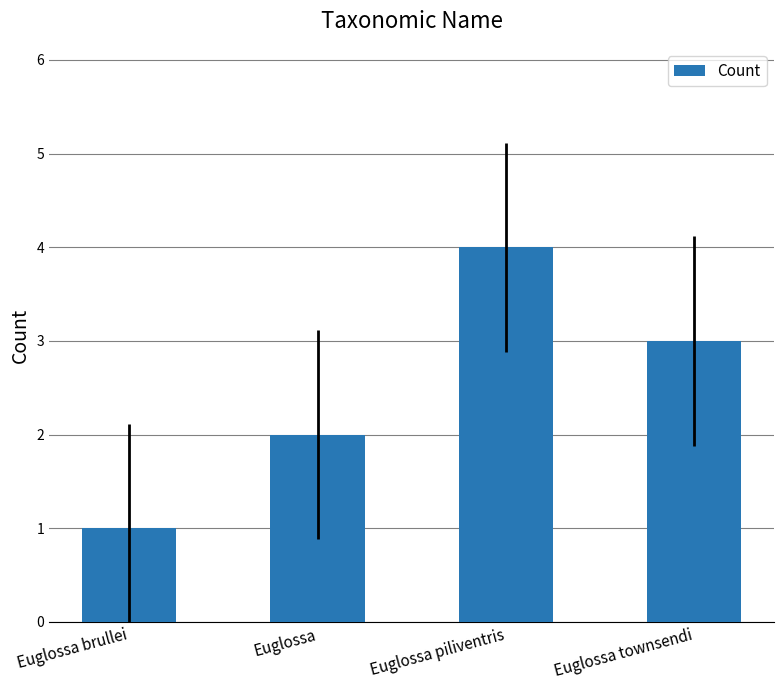

Rank the categories by value from highest to lowest.

Euglossa piliventris, Euglossa townsendi, Euglossa, Euglossa brullei